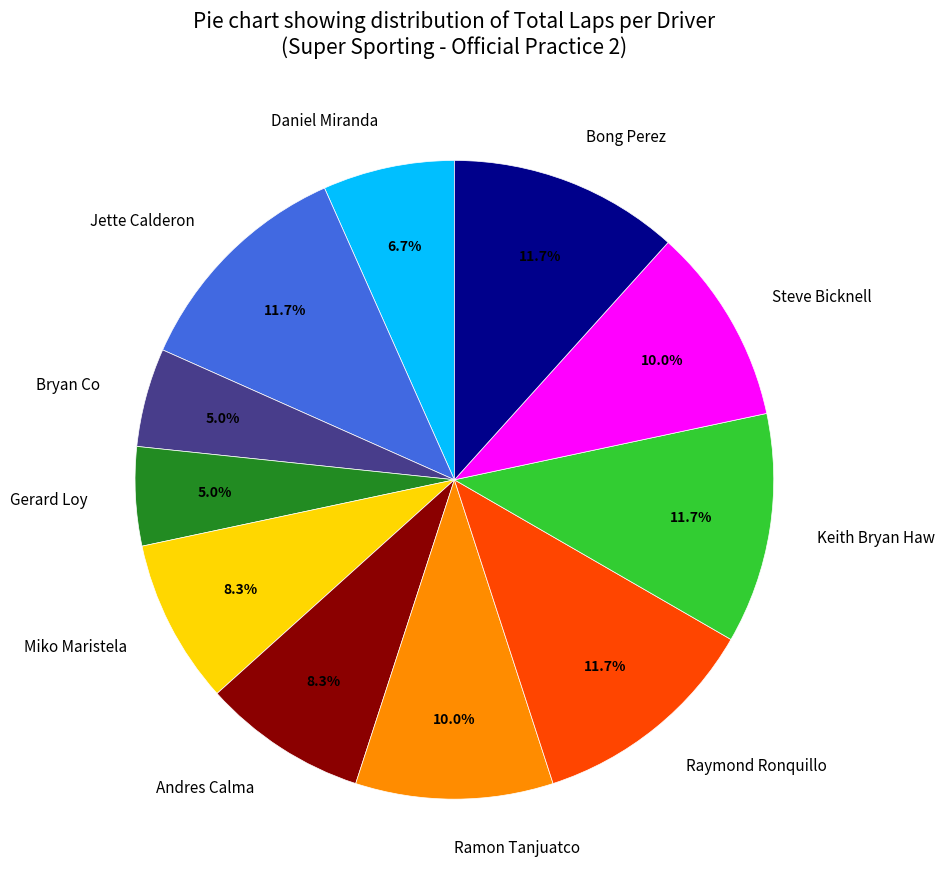

To the nearest percent, what is the difference between the Ramon Tanjuatco and Bong Perez slice percentages?

2%